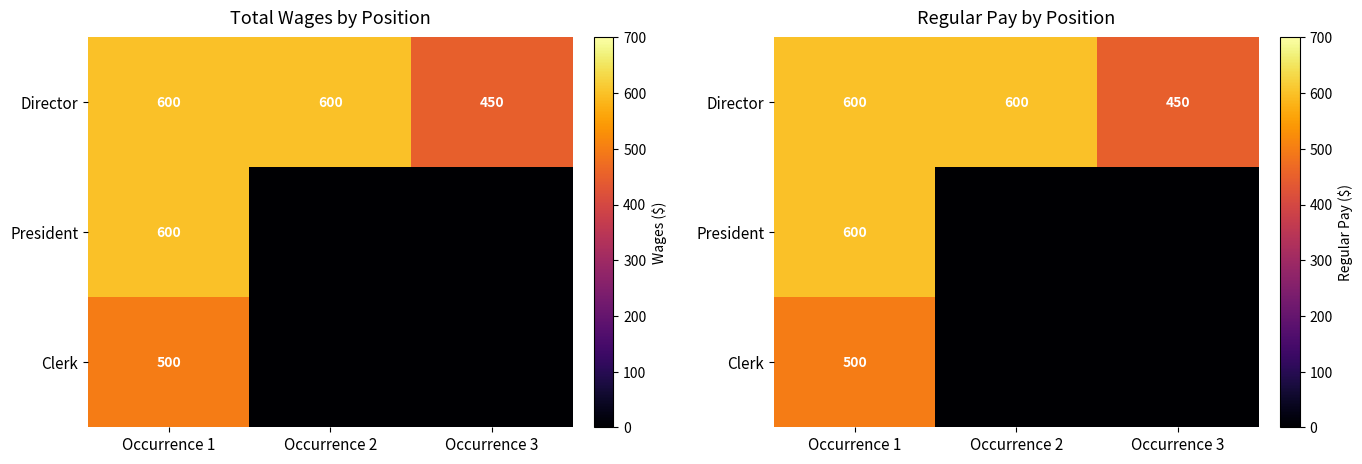

Which category has the highest value across all series?

Occurrence 1